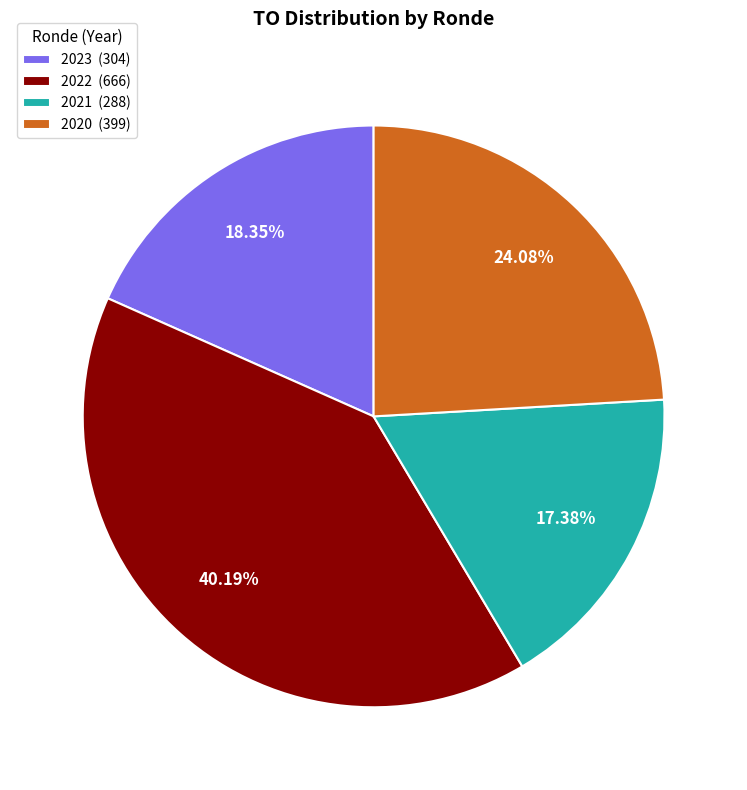

Rank the categories by value from lowest to highest.

2021 (288), 2023 (304), 2020 (399), 2022 (666)